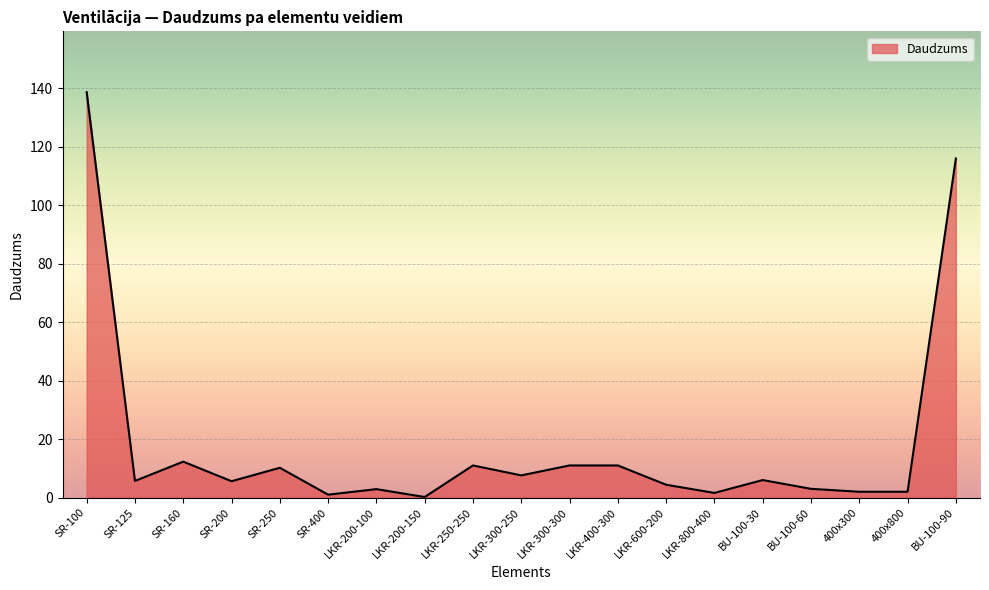

At which label is the value closest to 69?

BU-100-90